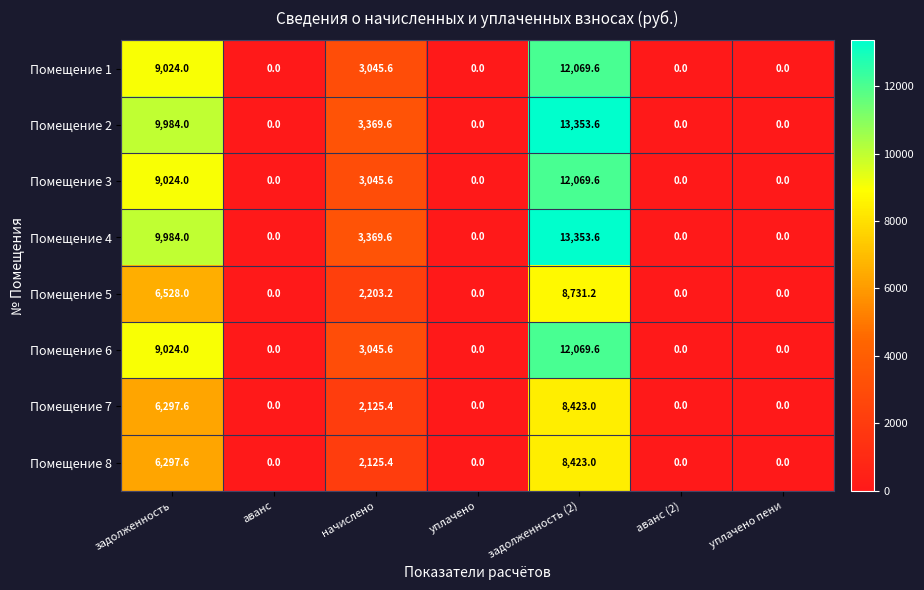

What is the greatest value displayed?

13353.6